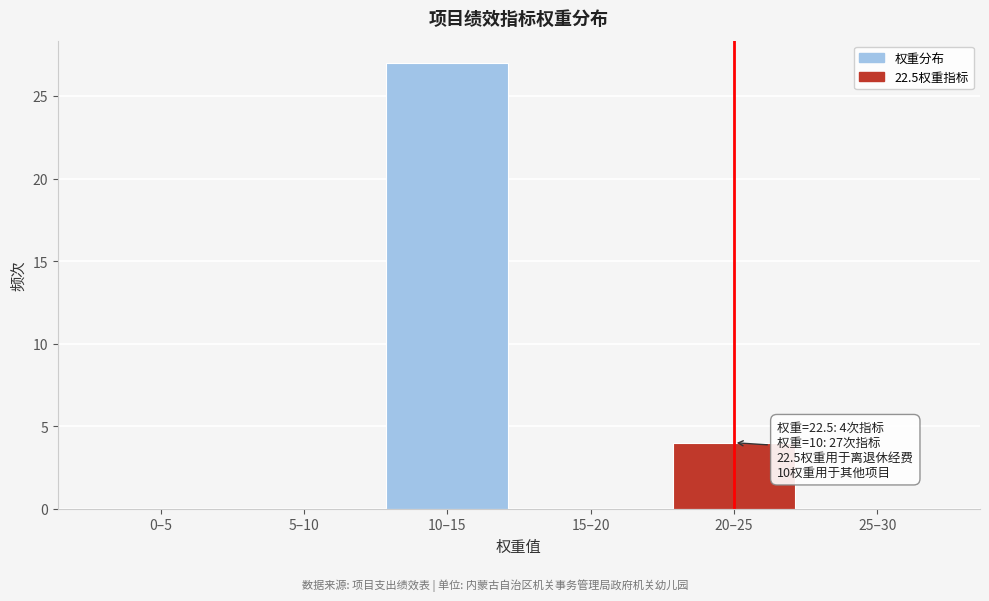

Reading left to right, transcribe all the data shown in this chart.

0–5=0	5–10=0	10–15=27	15–20=0	20–25=4	25–30=0